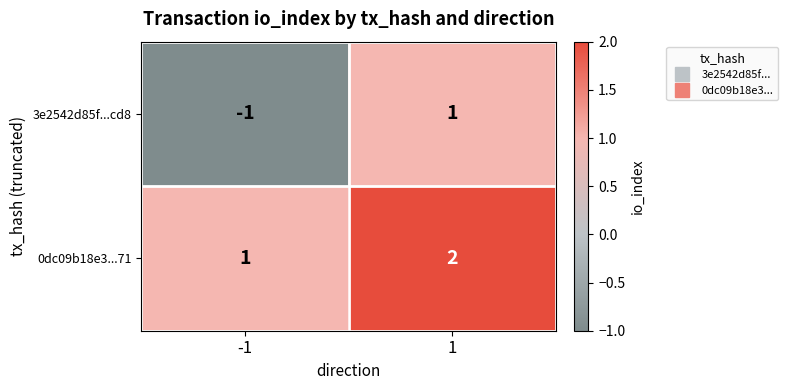

Reading right to left, transcribe all the data shown in this chart.

3e2542d85f...cd8: 1=1	-1=-1
0dc09b18e3...71: 1=2	-1=1